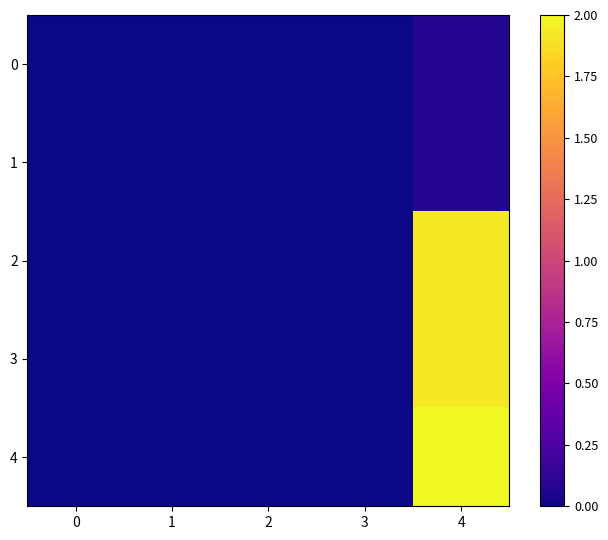

Count the number of categories in the chart.

5